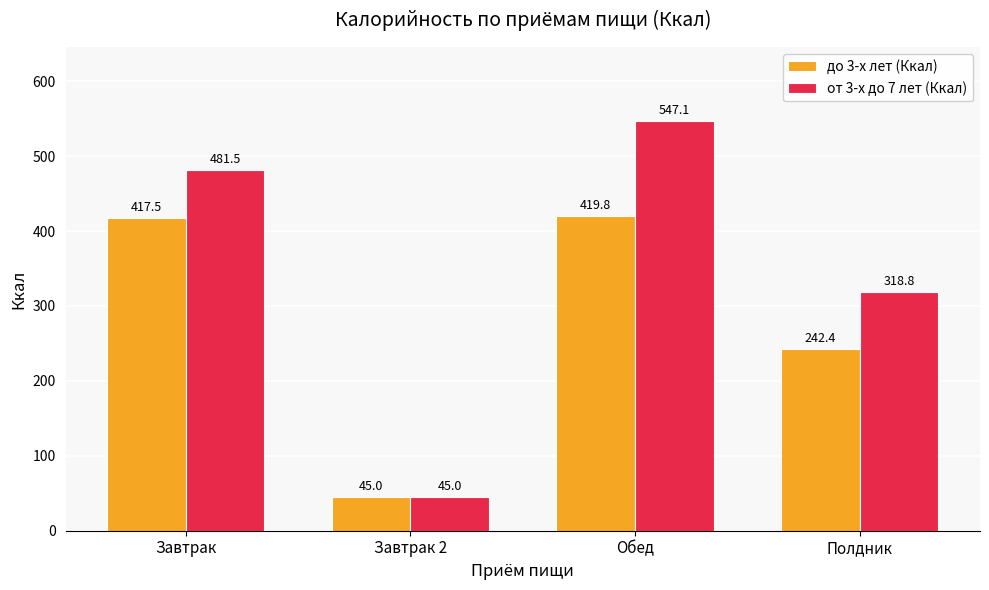

Which series has the widest spread of values?

от 3-х до 7 лет (Ккал)